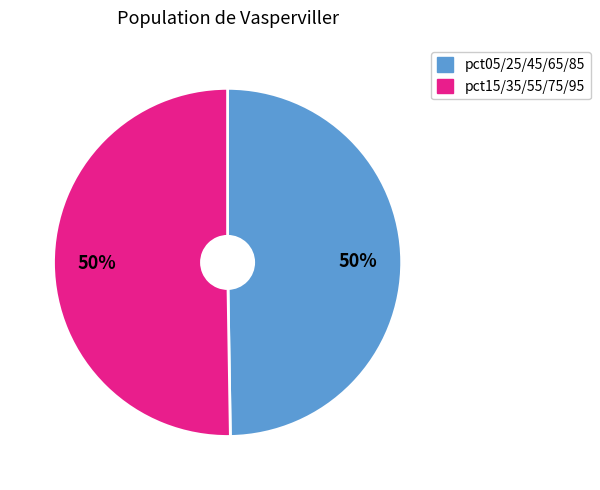

To the nearest percent, what is the average slice percentage?

50%